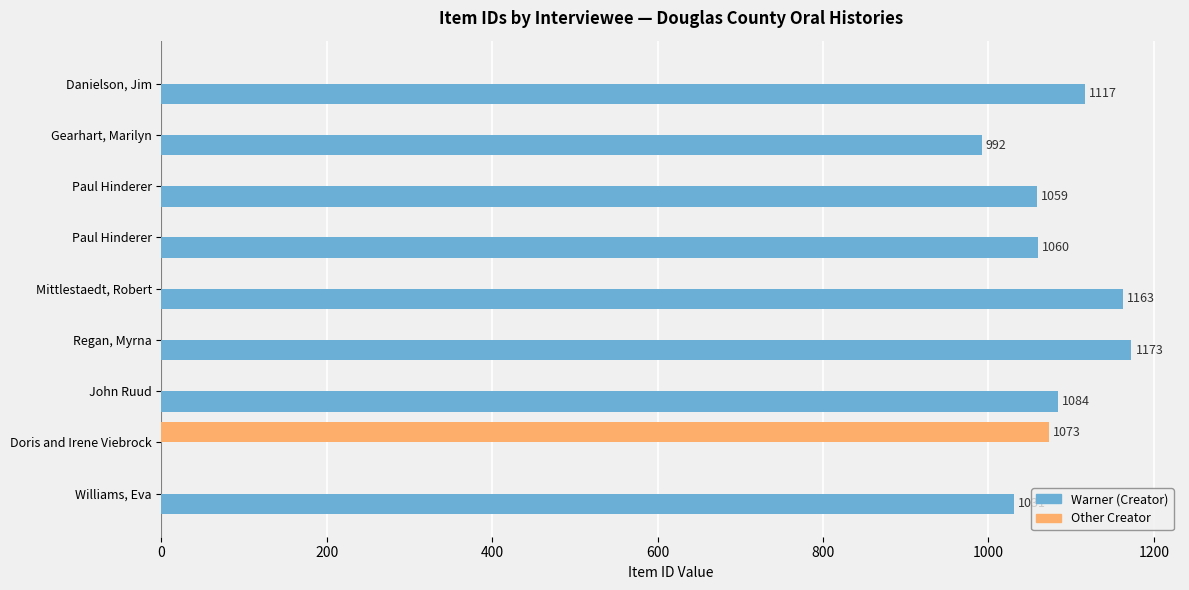

How many positive values does the Warner (Creator) series have?

8